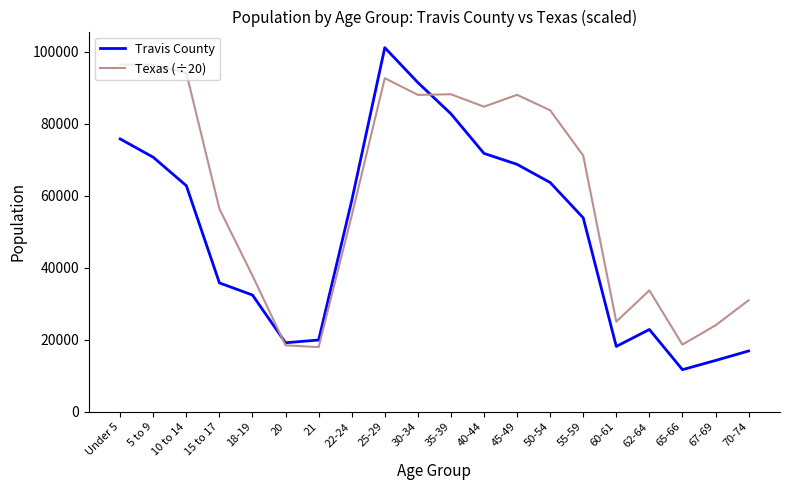

What is the spread (max minus min) of values at 62-64?

10859.2